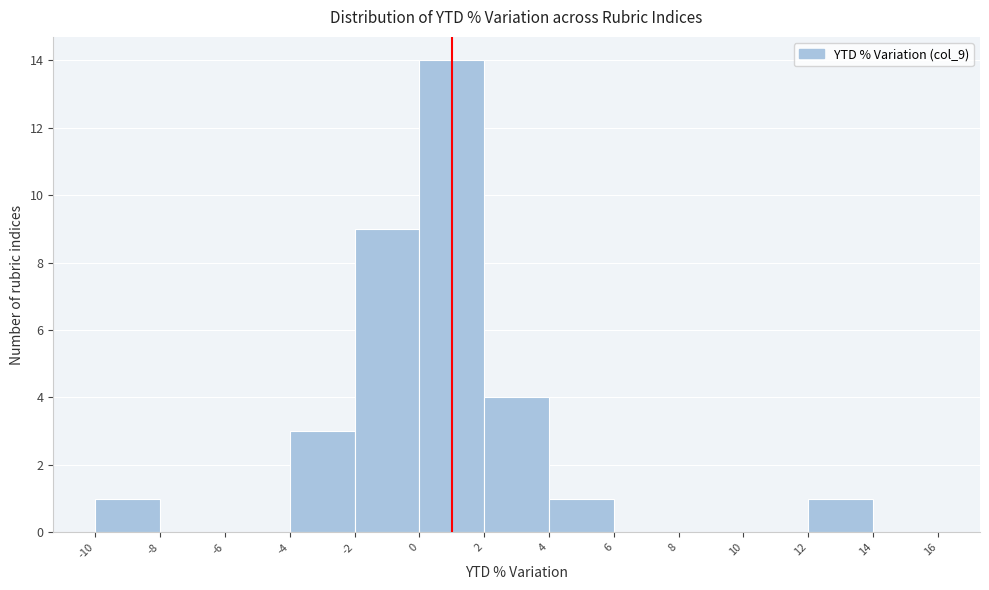

How tall is the bar that spans 12 to 14 on the x-axis? The values are not printed on the chart, so give them approximately, as read against the axis.

1